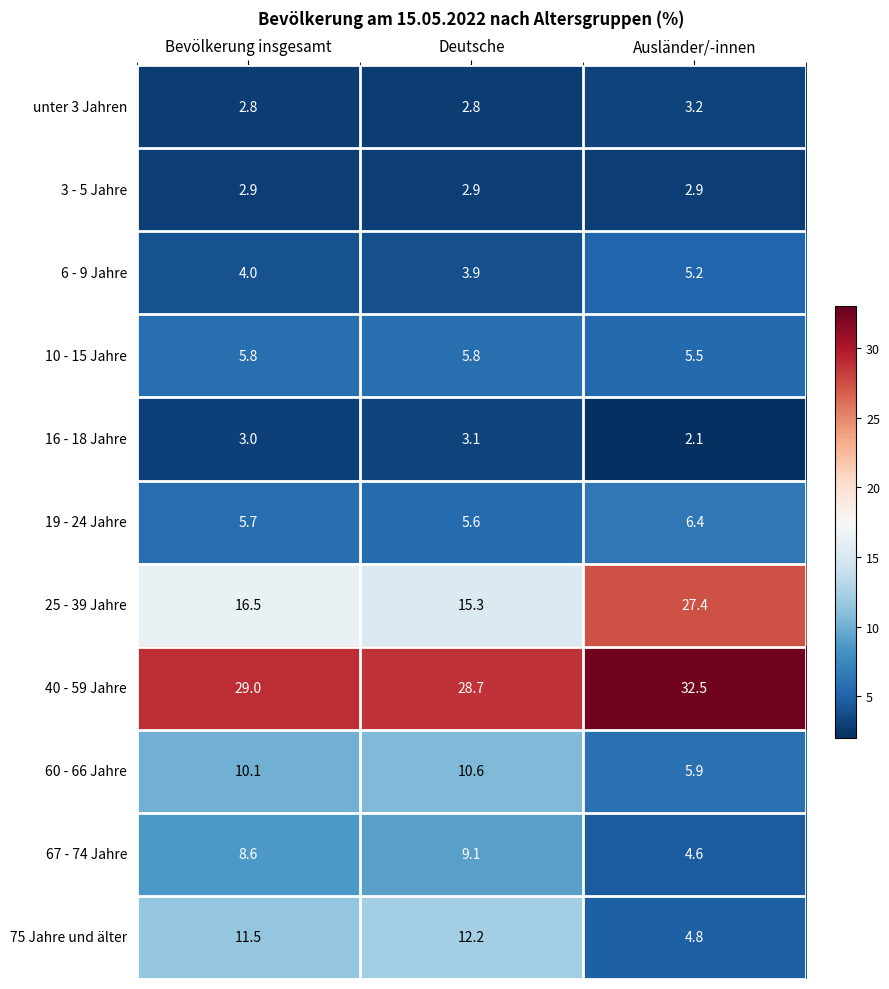

At how many categories does at least one series exceed 12?

3